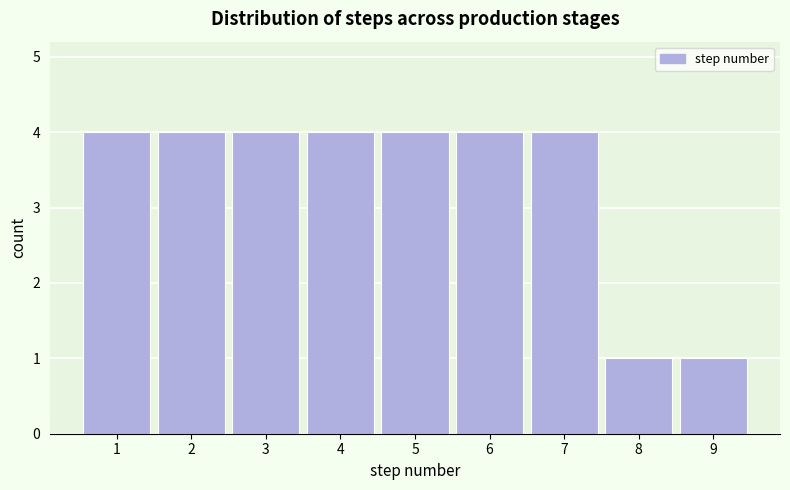

Reading left to right, transcribe this chart: for each bar, give the range it covers on the x-axis and its height. The values are not printed on the chart, so give them approximately, as read against the axis.

0.5 to 1.5: 4
1.5 to 2.5: 4
2.5 to 3.5: 4
3.5 to 4.5: 4
4.5 to 5.5: 4
5.5 to 6.5: 4
6.5 to 7.5: 4
7.5 to 8.5: 1
8.5 to 9.5: 1